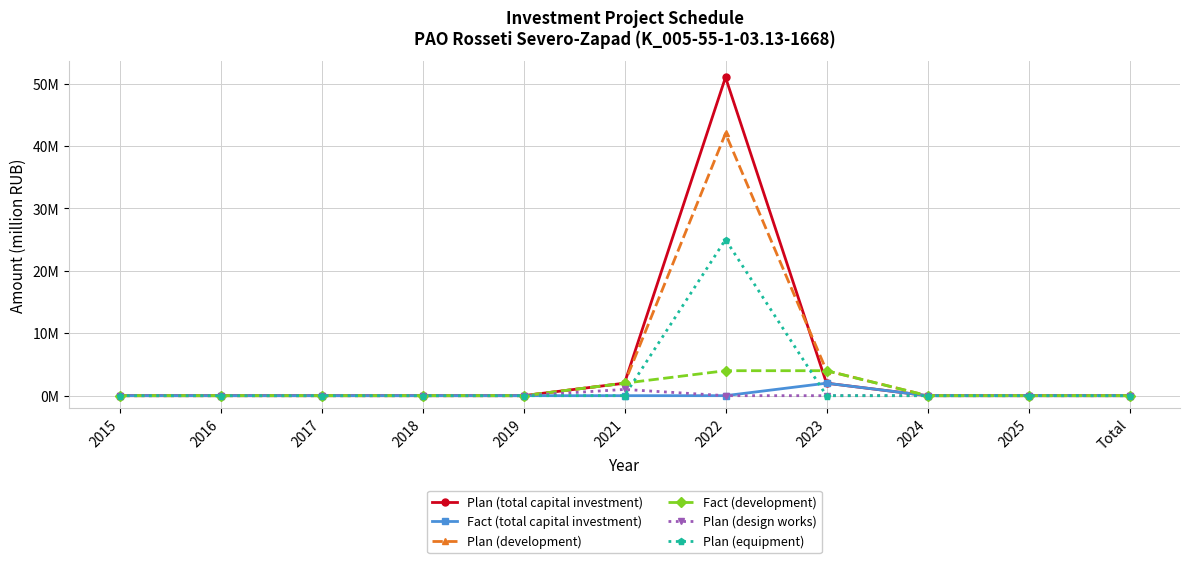

Rank the series at 2019 from highest to lowest value.

Plan (total capital investment), Fact (total capital investment), Plan (development), Fact (development), Plan (design works), Plan (equipment)